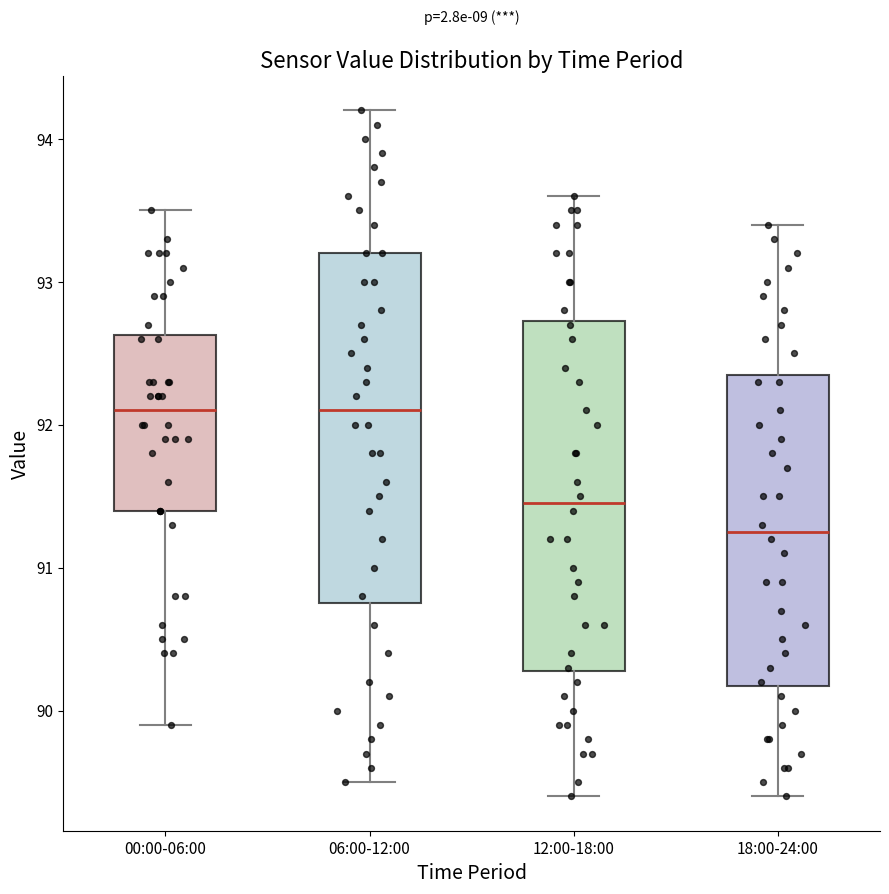

Where is the lower edge of the box for 06:00-12:00 on the y-axis? The values are not printed on the chart, so give them approximately, as read against the axis.

90.8